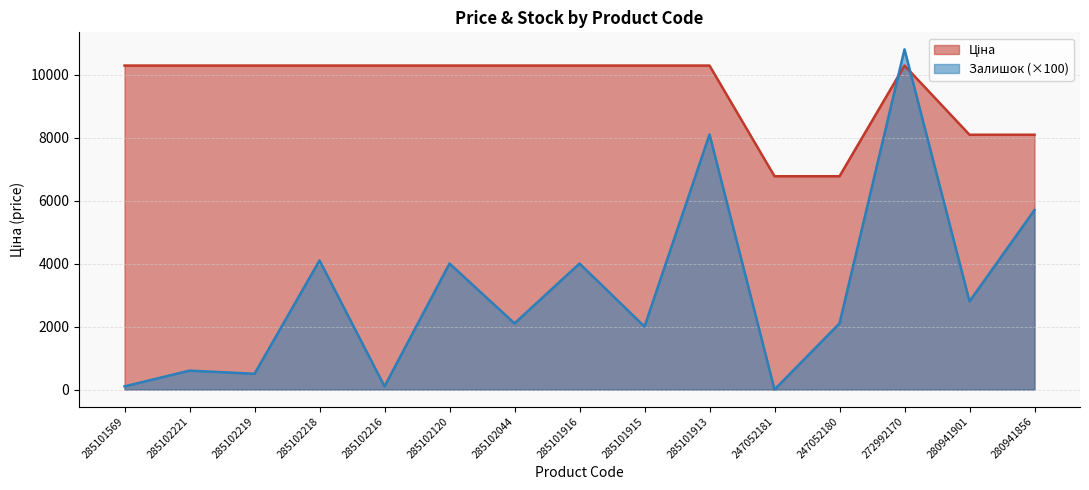

Where does the Залишок series first go above 2100?

285102218